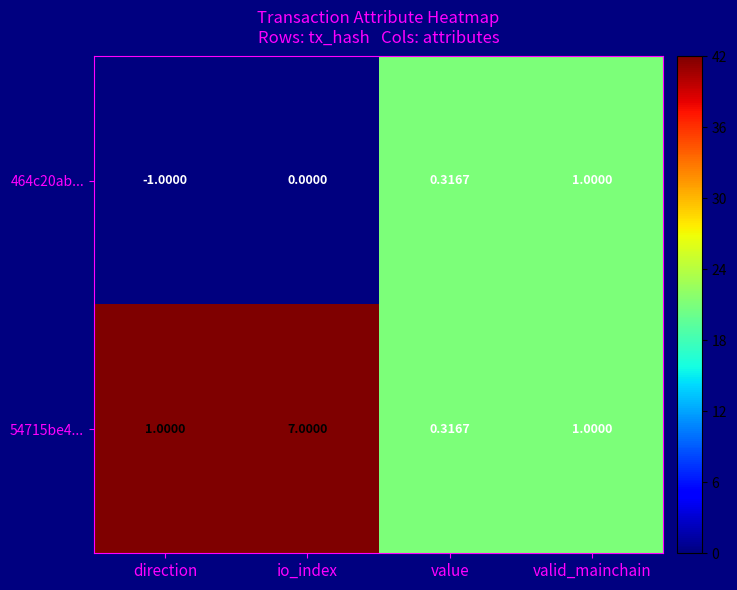

Which category has the highest value across all series?

io_index